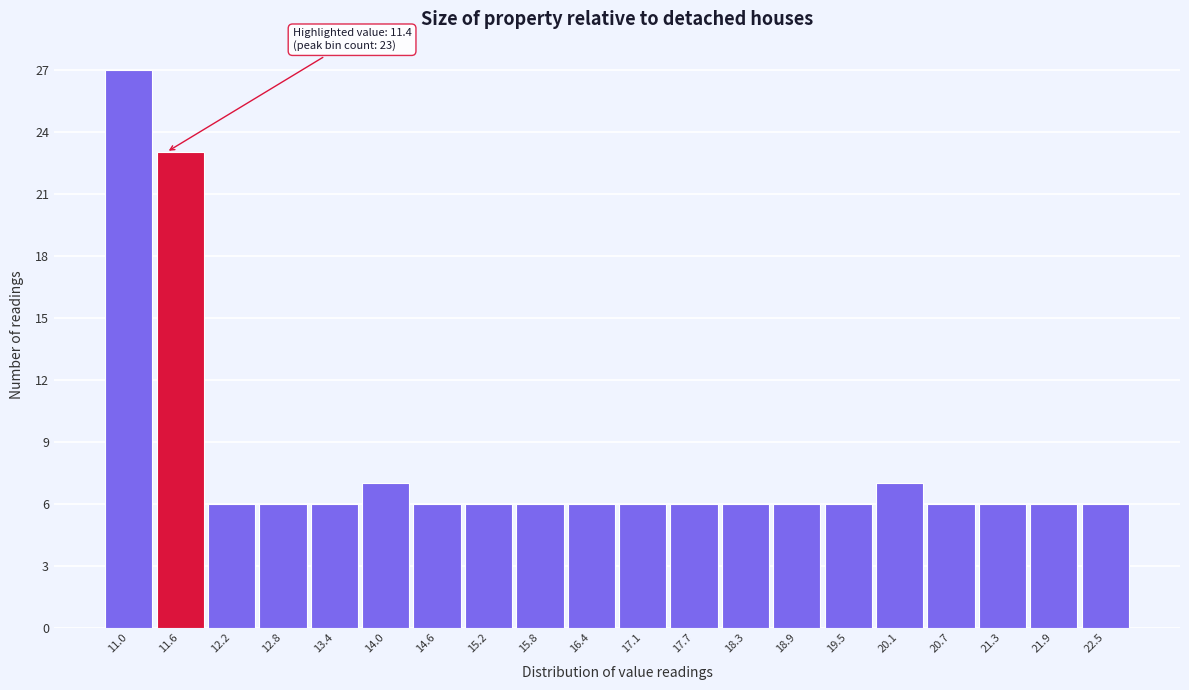

Over which range of the x-axis is the bar tallest?

10.65 to 11.26